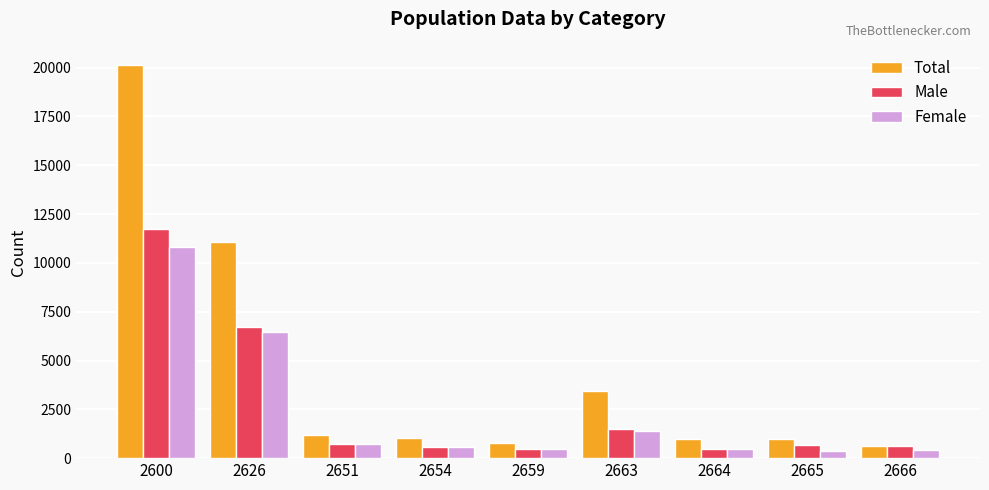

What is the lowest value of the Total series?

646